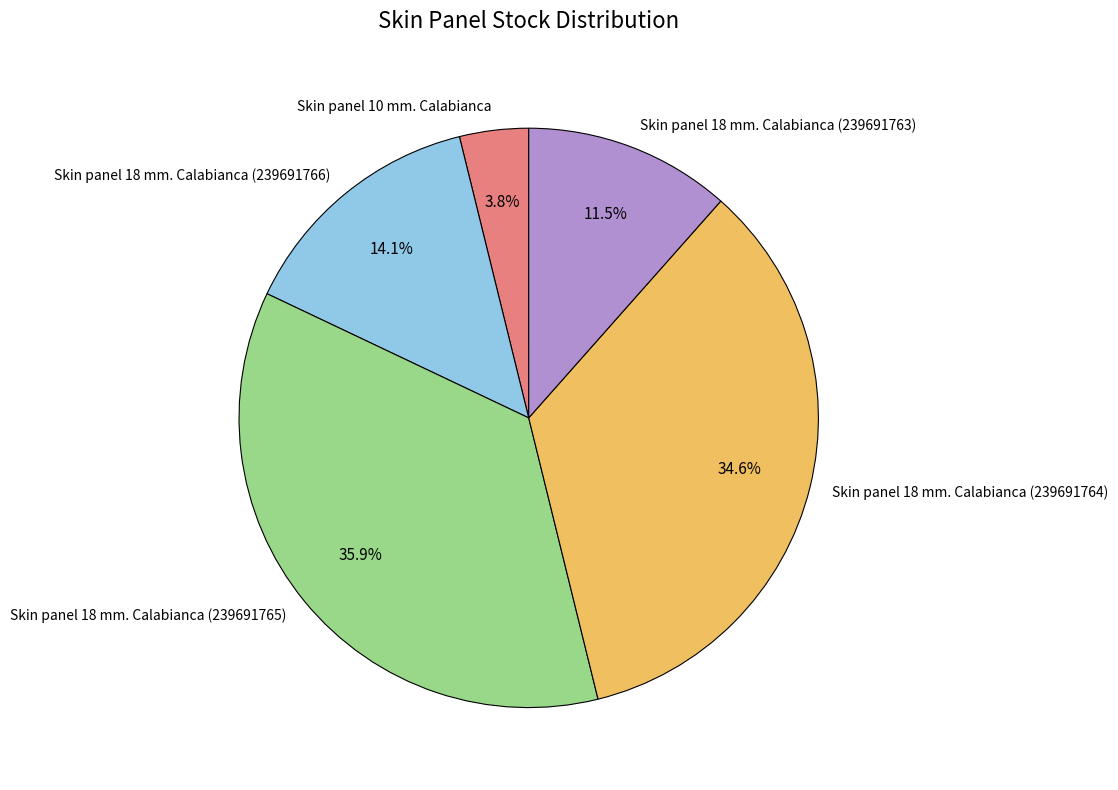

Which slice is the largest?

Skin panel 18 mm. Calabianca (239691765)